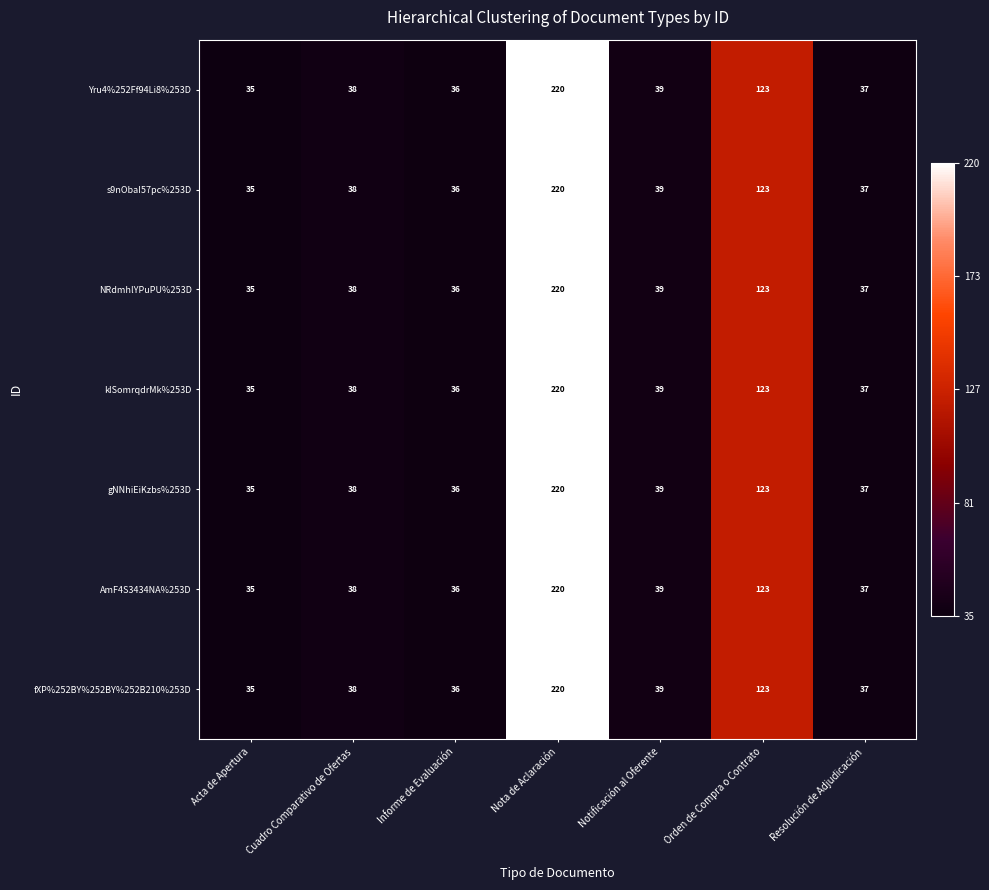

Is the value of fXP%252BY%252BY%252B210%253D at Nota de Aclaración greater than the value of NRdmhlYPuPU%253D at Notificación al Oferente?

Yes